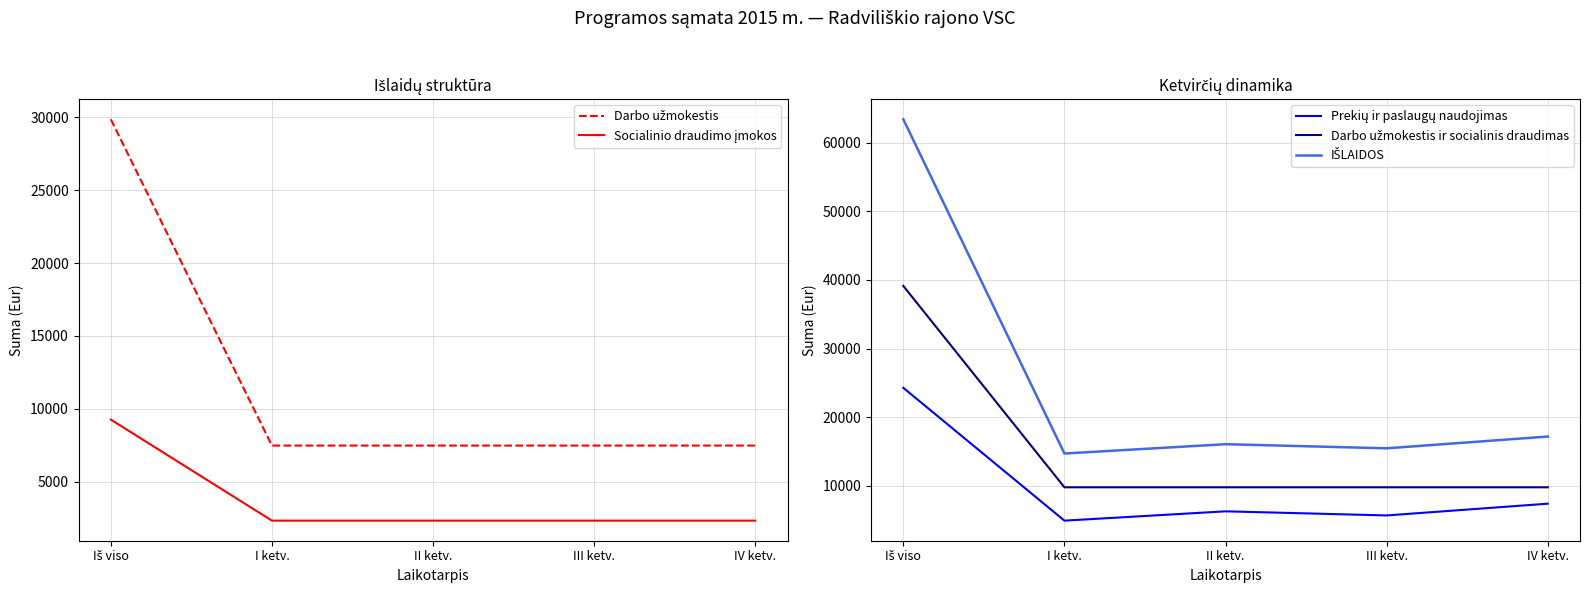

What is the greatest value displayed?

63393